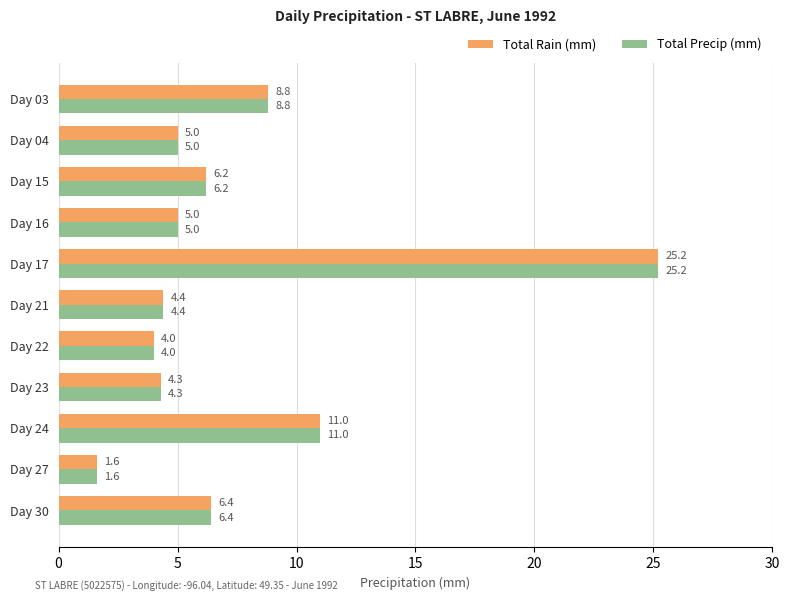

At which category is the sum across all series the highest?

Day 17